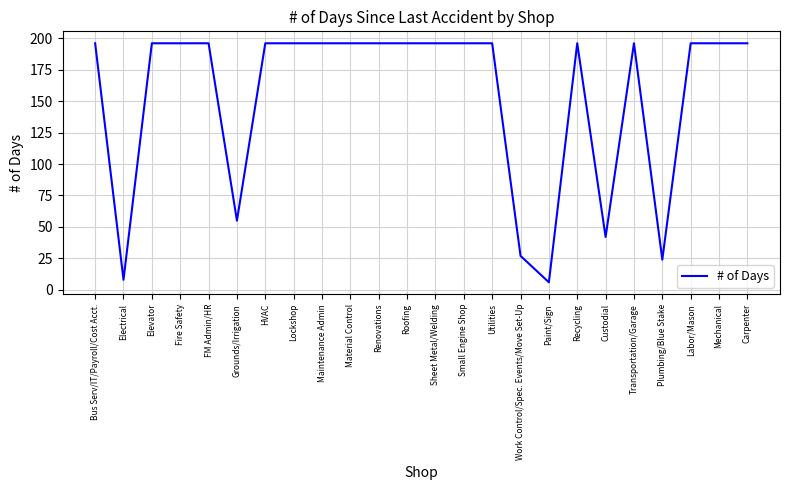

What value does the data have at Bus Serv/IT/Payroll/Cost Acct.?

196